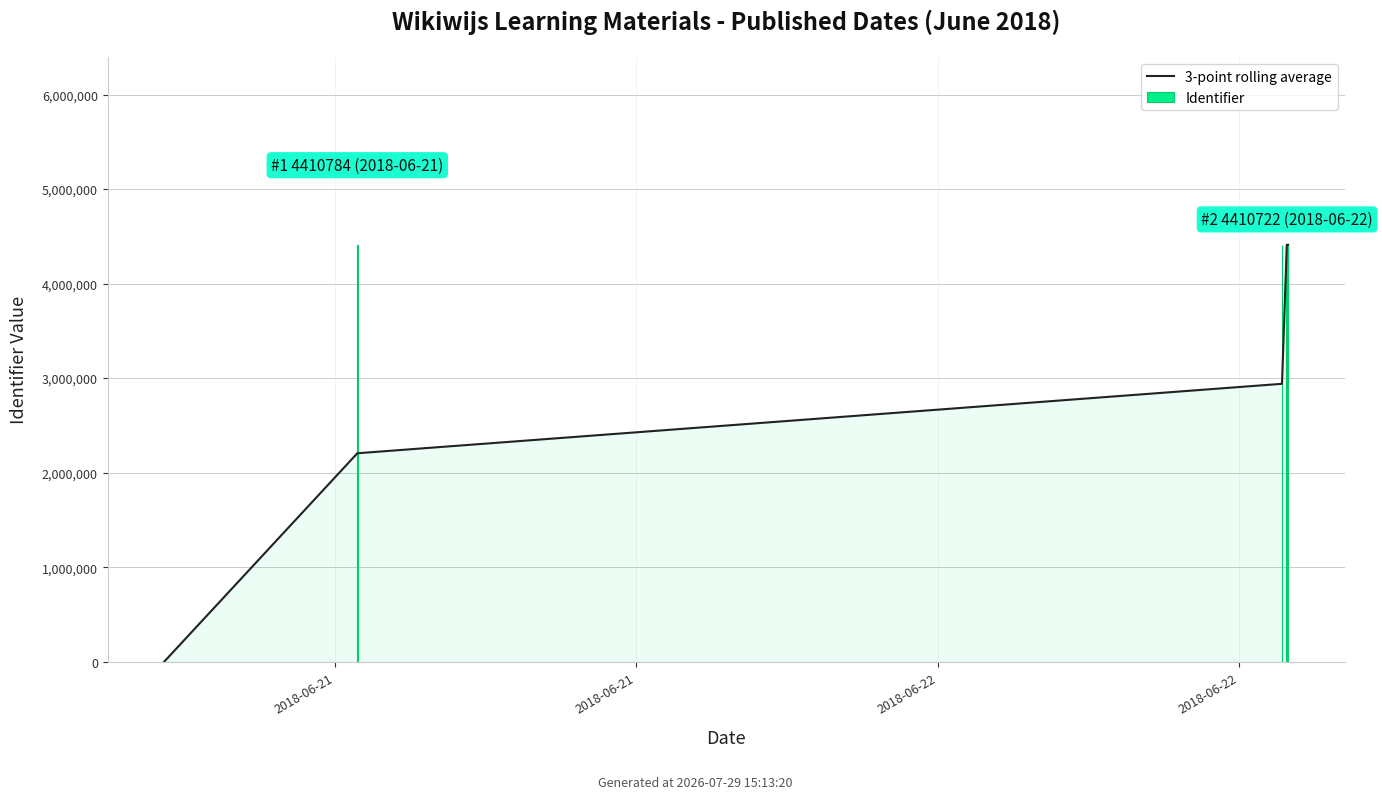

Which series changed the most between 2018-06-22 and 5?

3-point rolling average